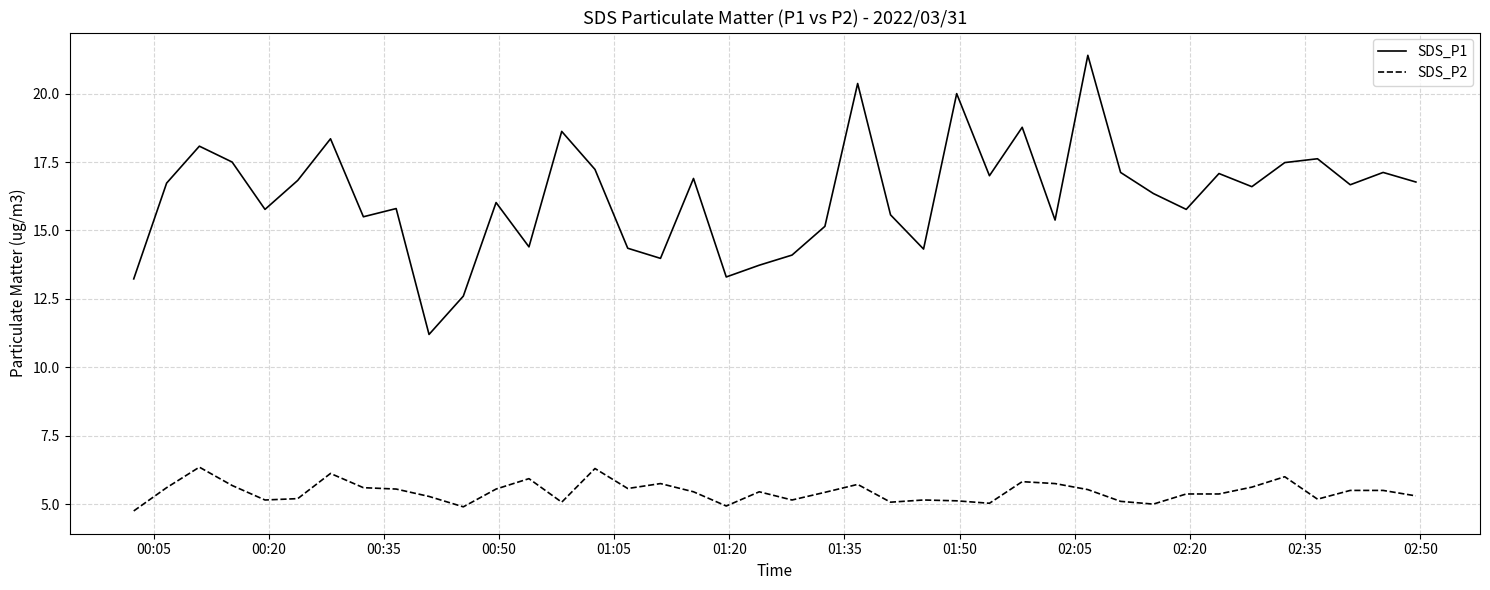

What is the minimum value shown in the chart?

4.8